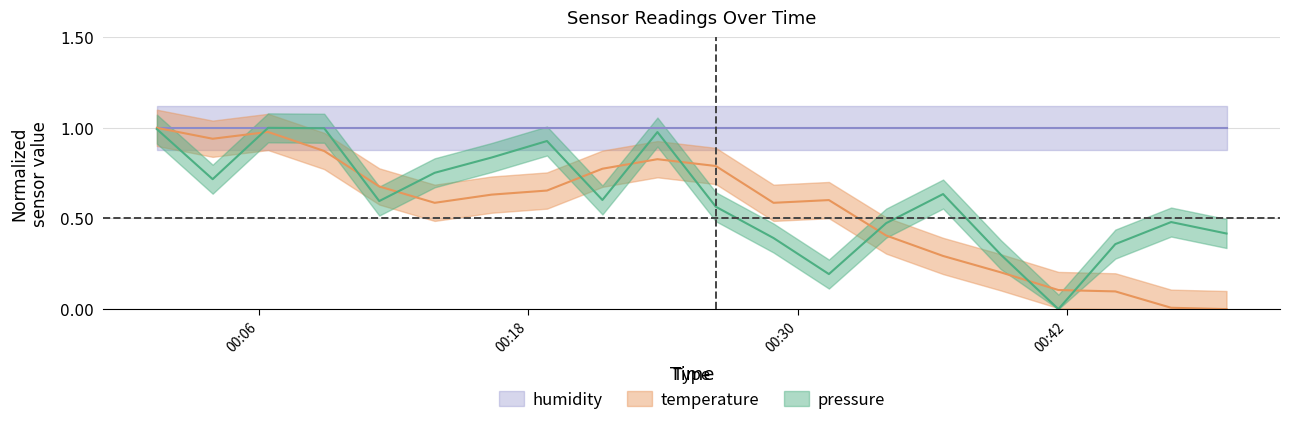

What is the difference between the pressure_mean values at 2023-04-21T00:01:28 and 2023-04-21T00:26:21?

0.4